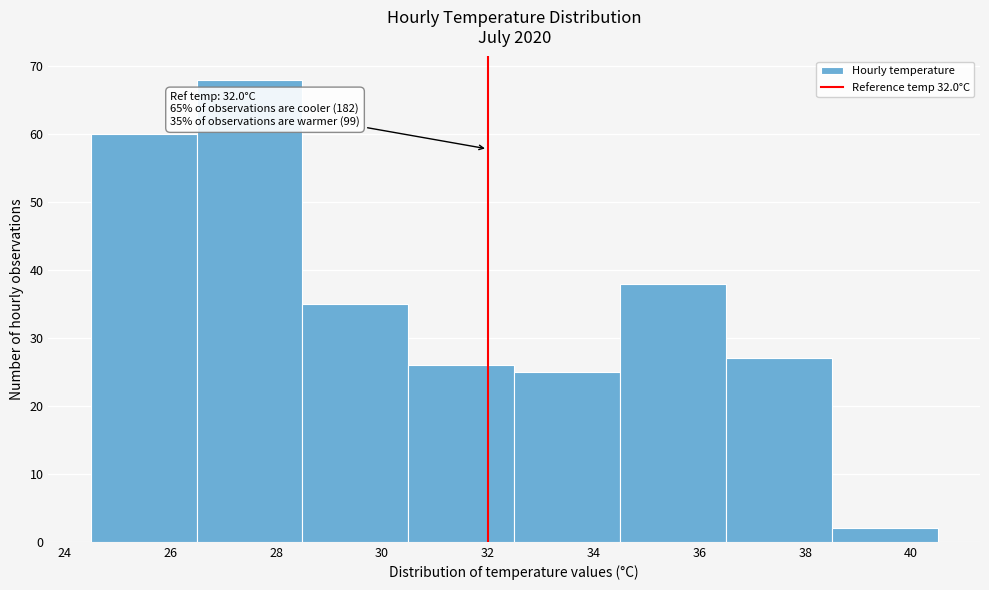

Which range on the x-axis has the tallest bar?

26.5 to 28.5